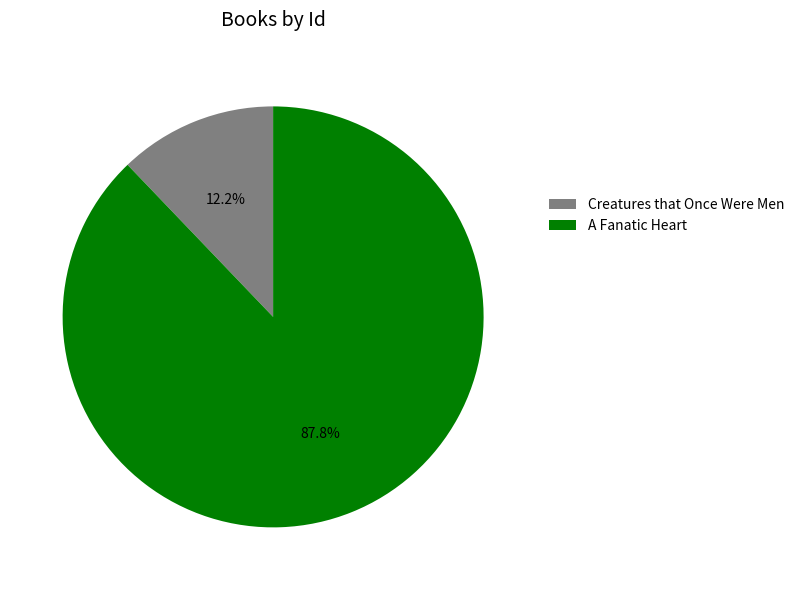

How many segments does this pie chart have?

2